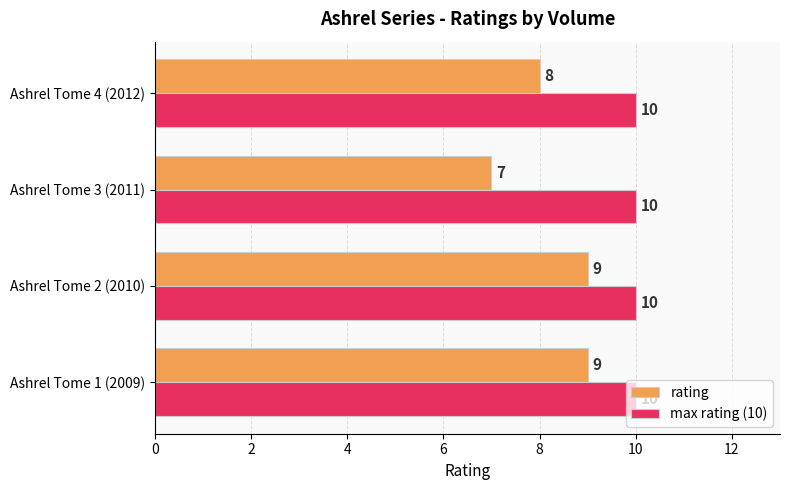

How many rating values are between 8 and 9?

3